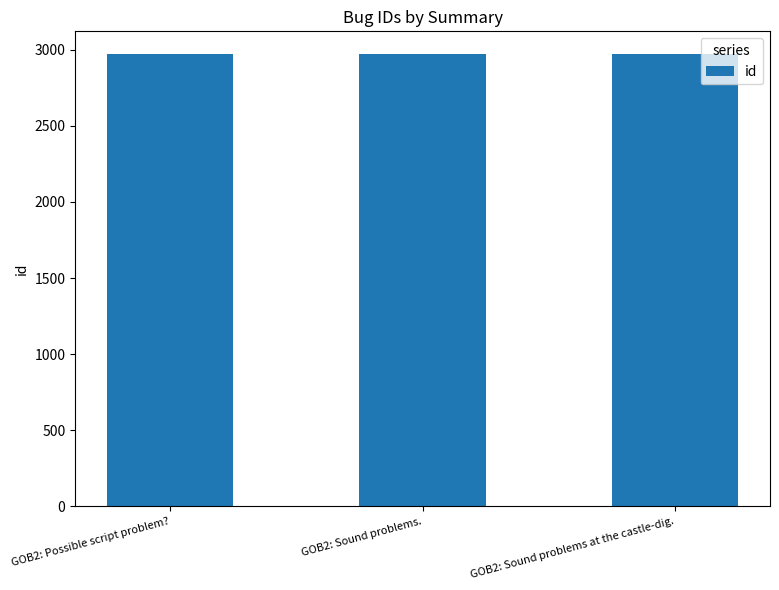

Is it true that the value at GOB2: Sound problems. is 2972?

True